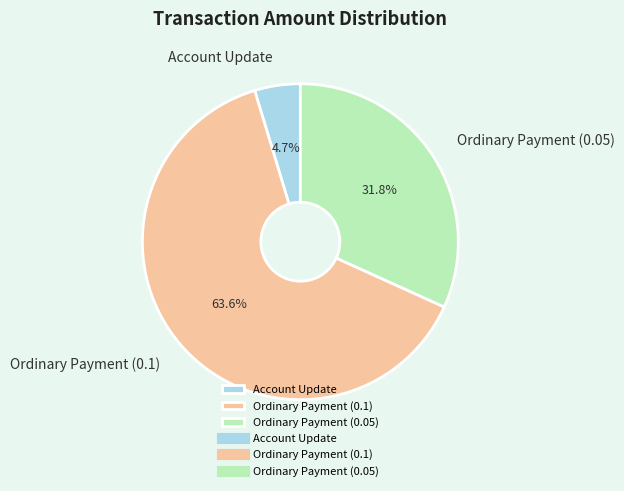

What is the total percentage of Ordinary Payment (0.05) and Ordinary Payment (0.1)?

95.3%